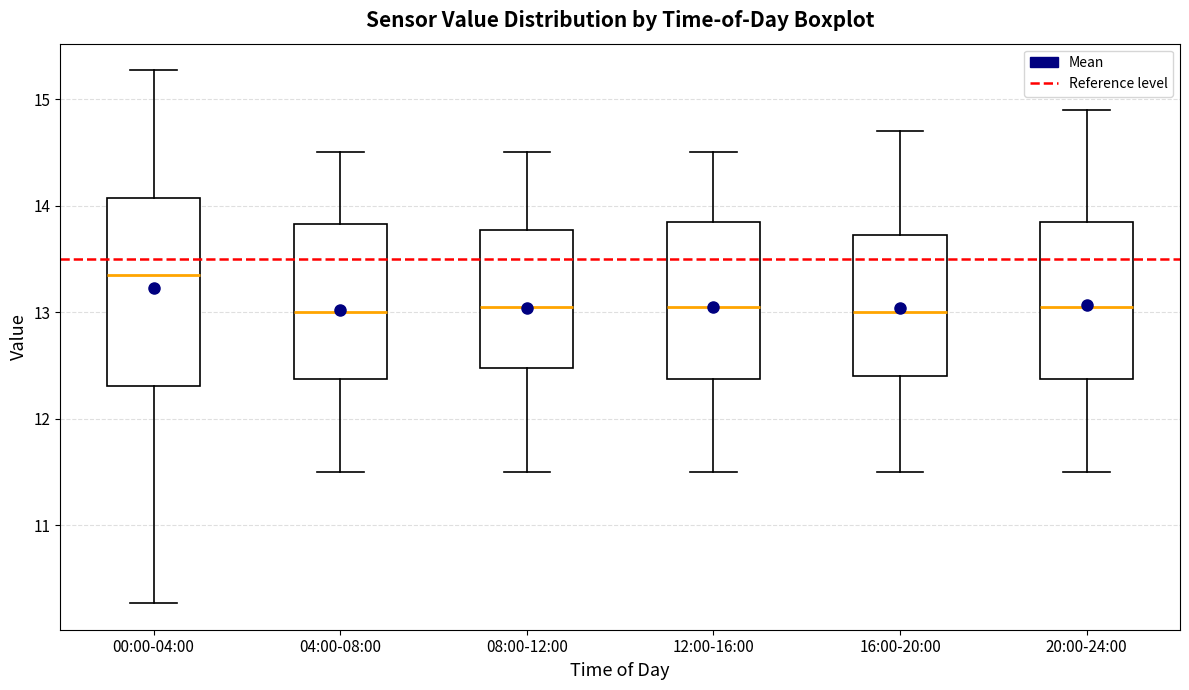

Which box is the tallest, from its lower edge to its upper edge?

00:00-04:00